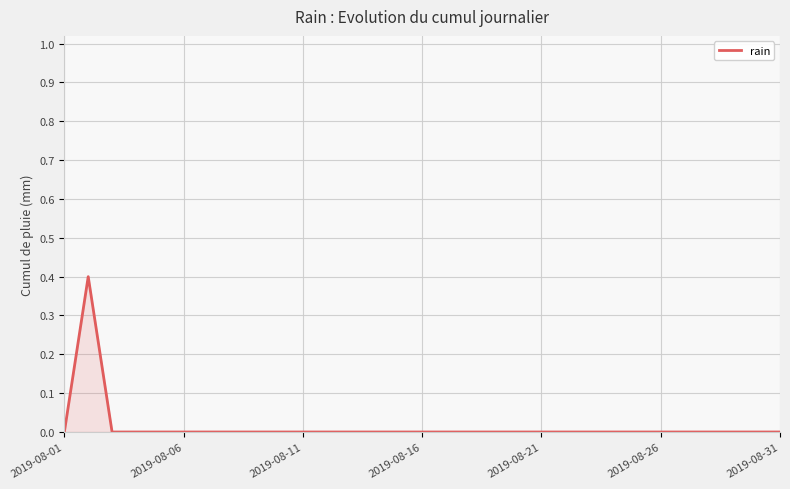

What is the greatest value displayed?

0.4